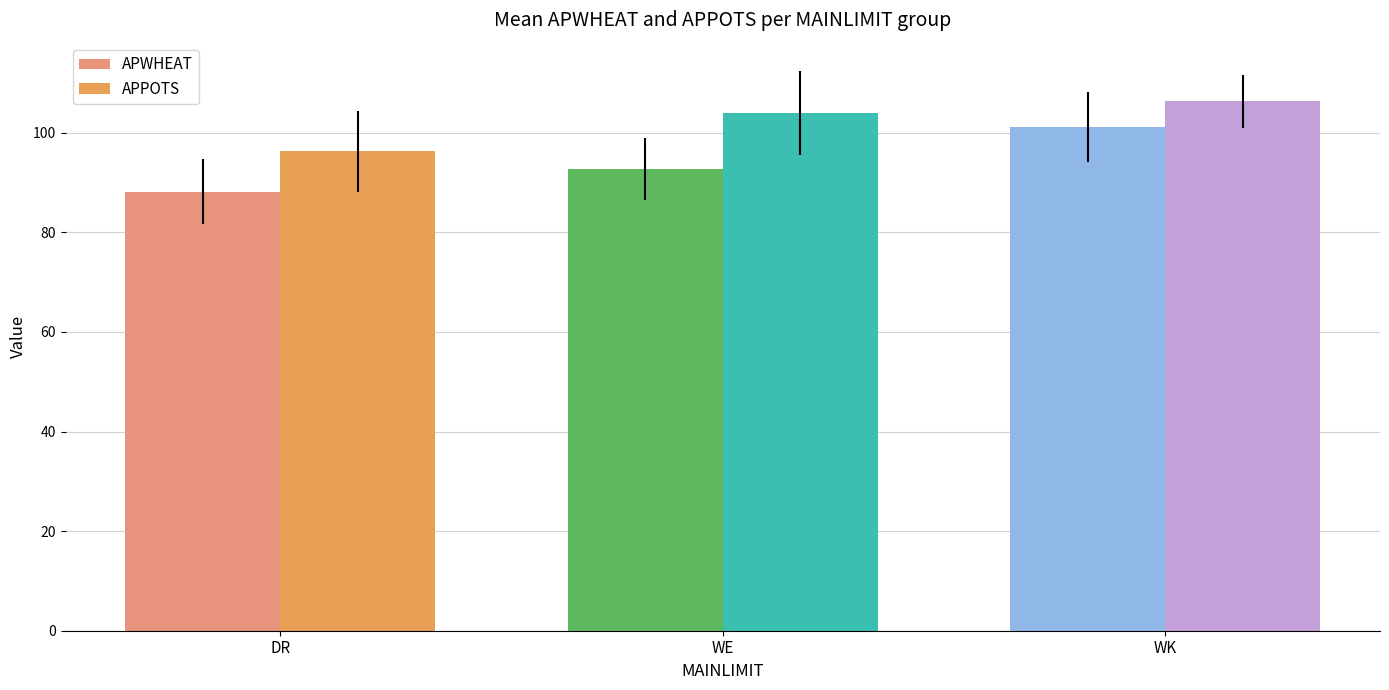

What is the label of the 2nd bar from the right?

WE